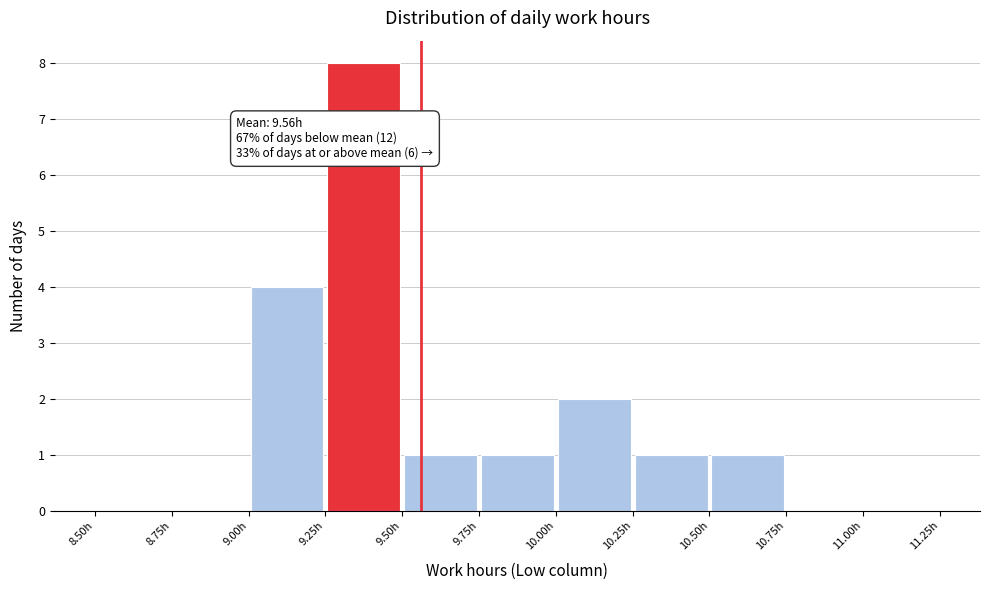

Which range on the x-axis has the tallest bar?

9.25 to 9.50